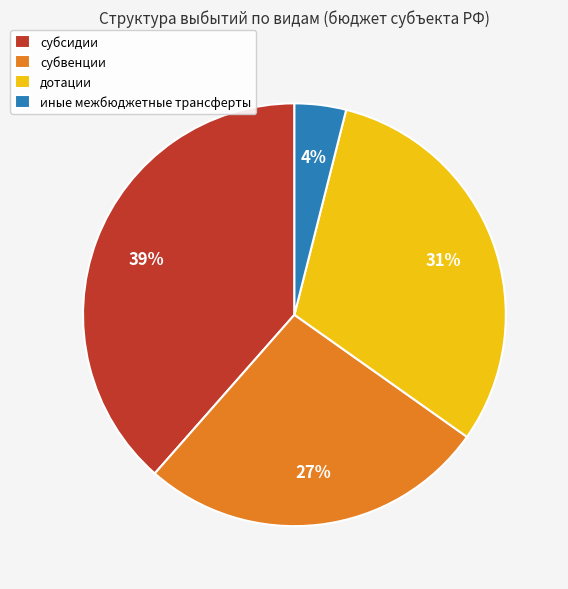

Combined, do субвенции and иные межбюджетные трансферты account for over 50%?

No